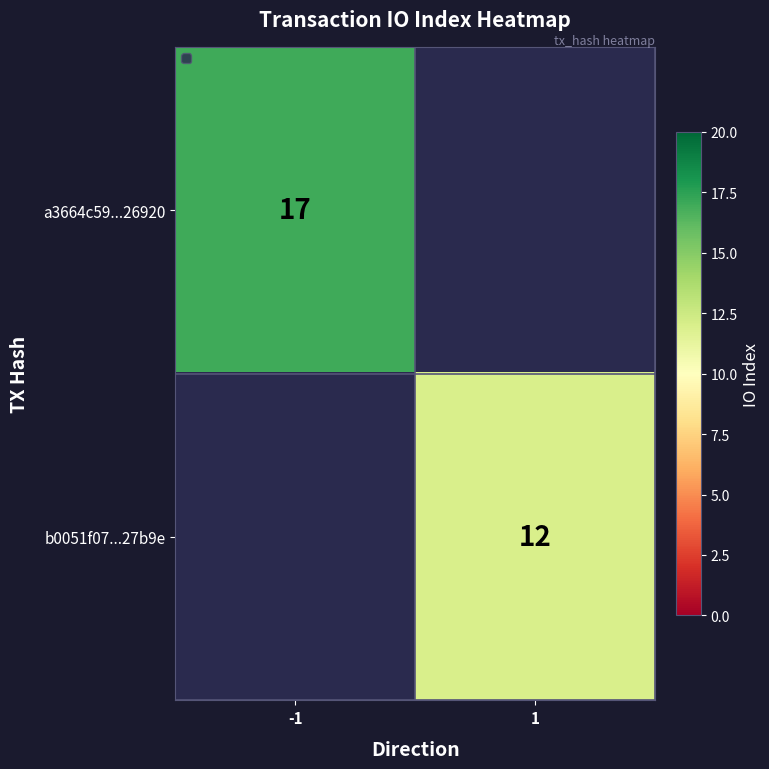

How many series are shown in this chart?

2